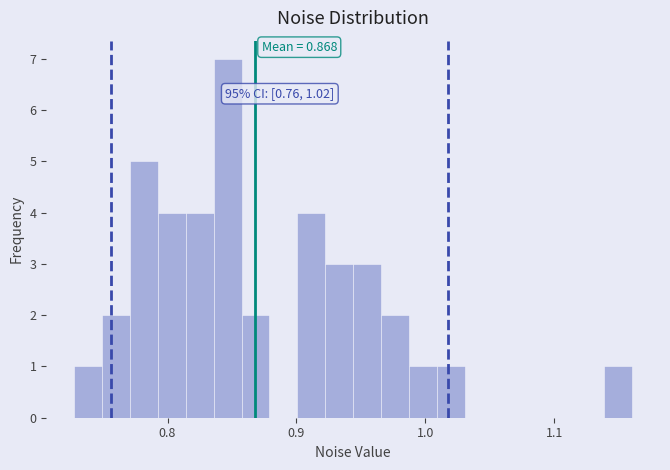

Around what value on the x-axis is the tallest bar? Give the approximate position of its centre, as read against the axis.

0.85